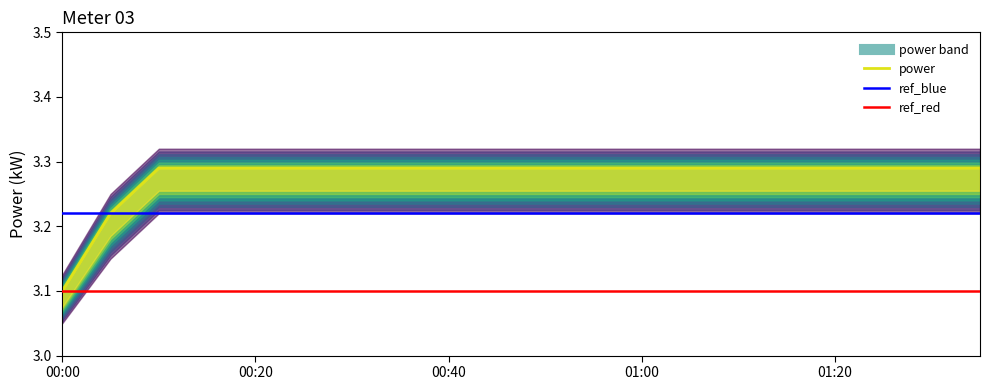

True or false: power has more than 1 points higher than both neighbors.

False